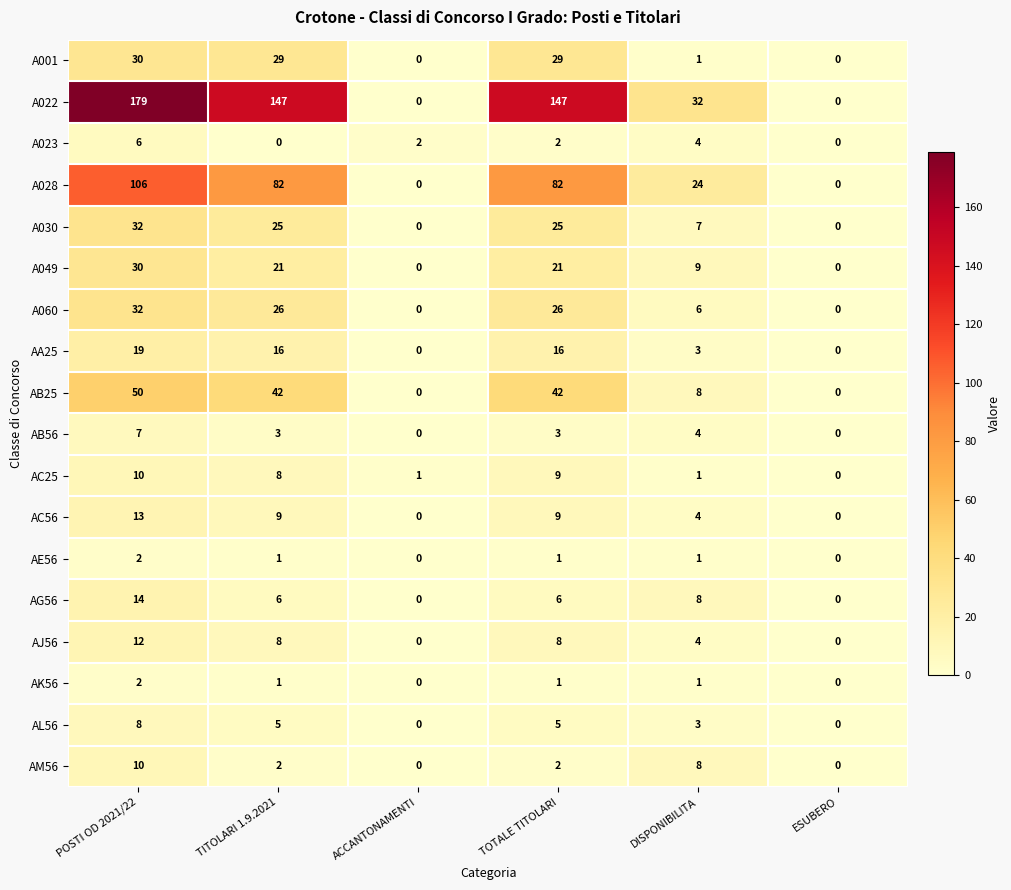

How many AL56 values are between 0 and 5?

5